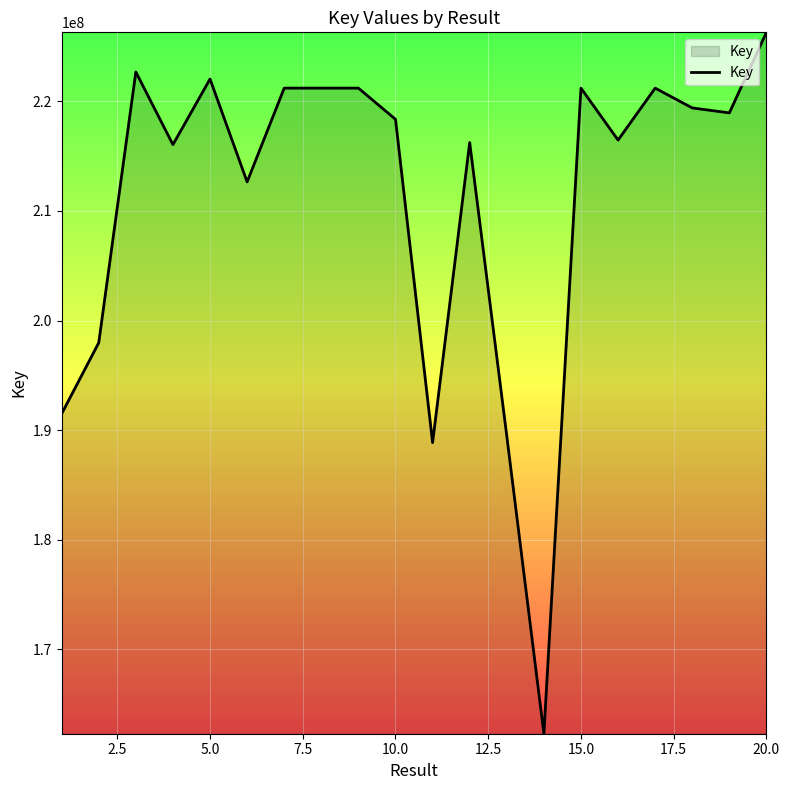

What is the minimum value shown in the chart?

162308364